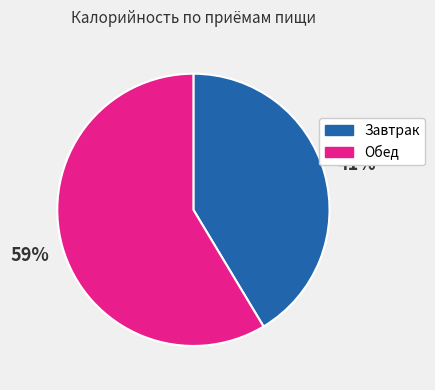

True or false: Обед accounts for 59% of the total.

True